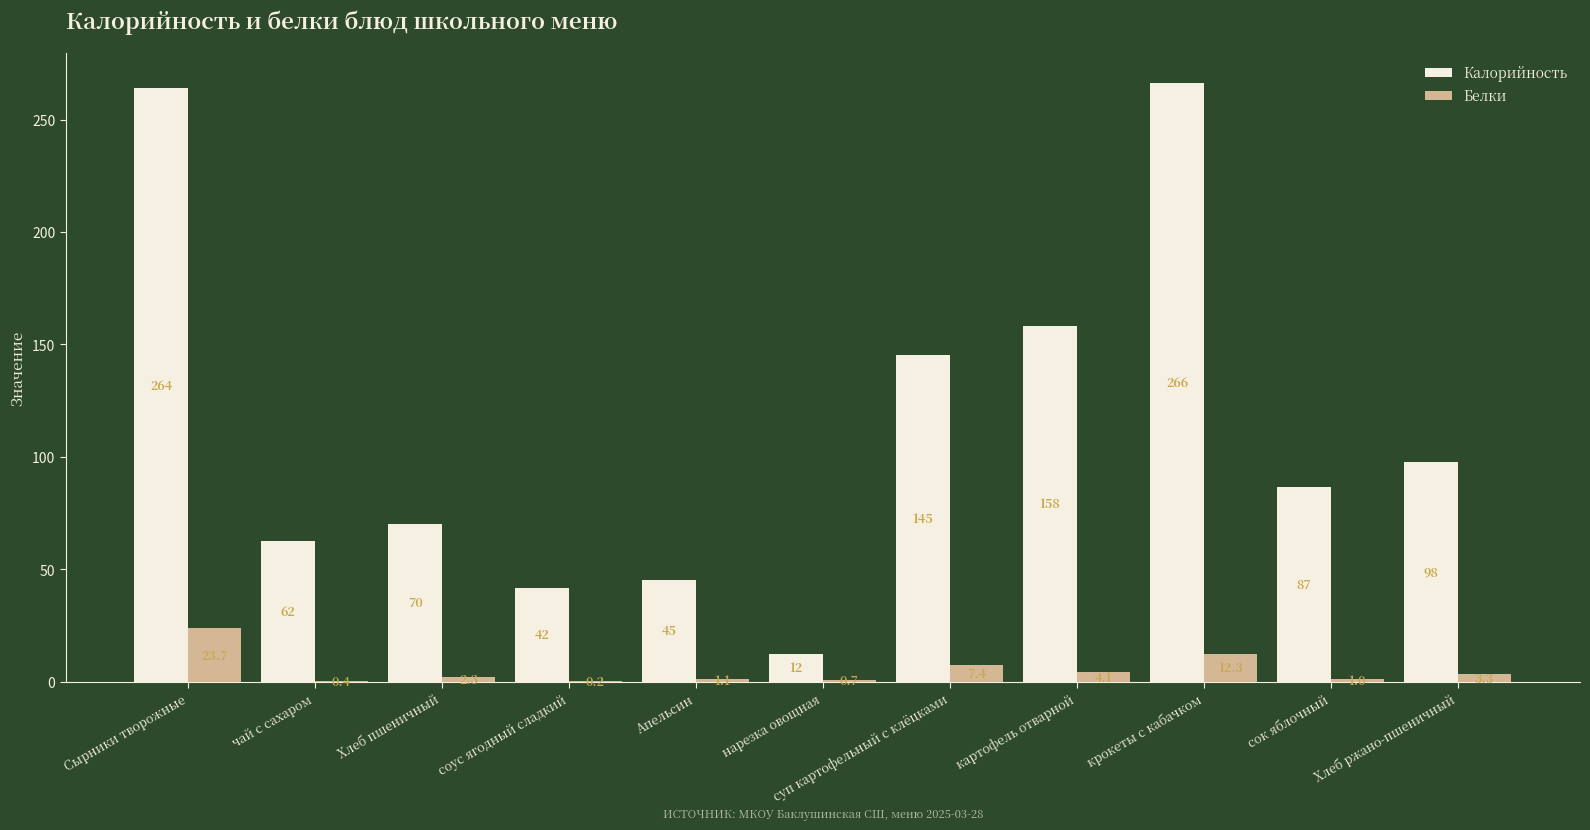

How many groups of bars are there?

11